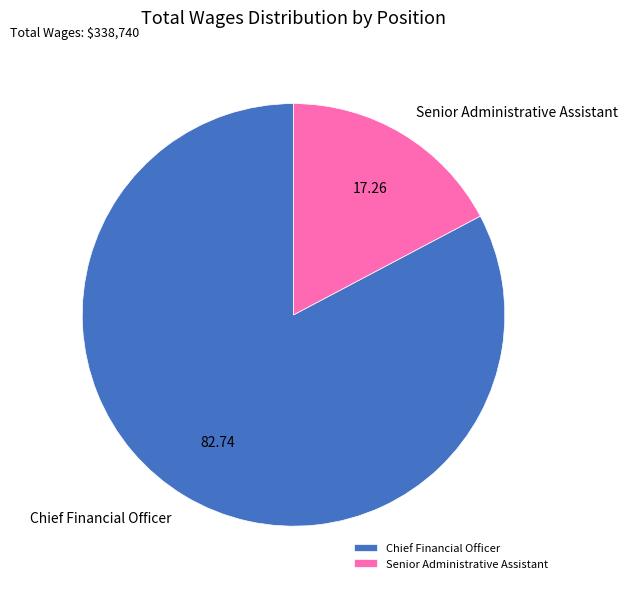

Which category has the smallest portion of the pie?

Senior Administrative Assistant